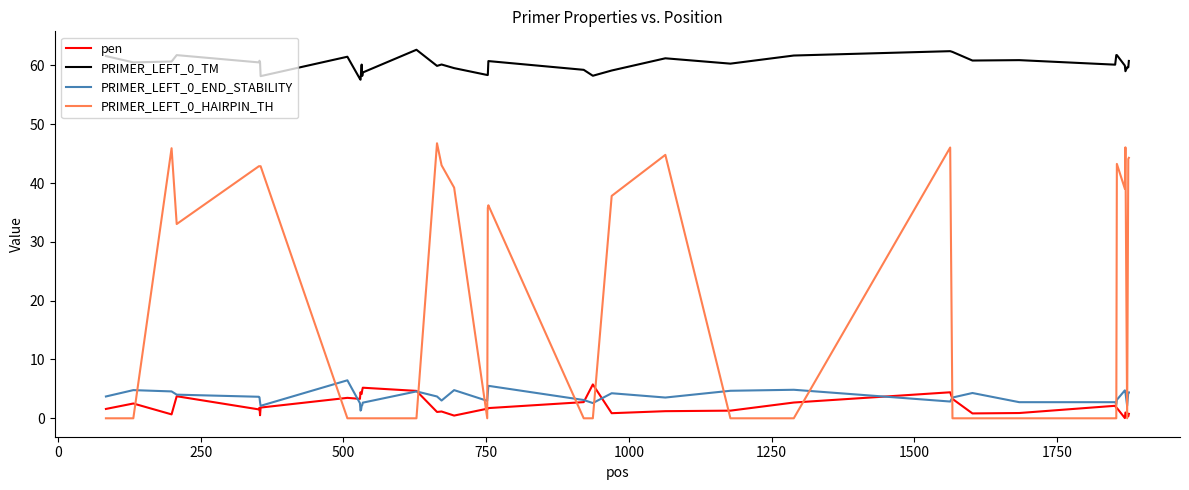

How many lines are shown in the chart?

4